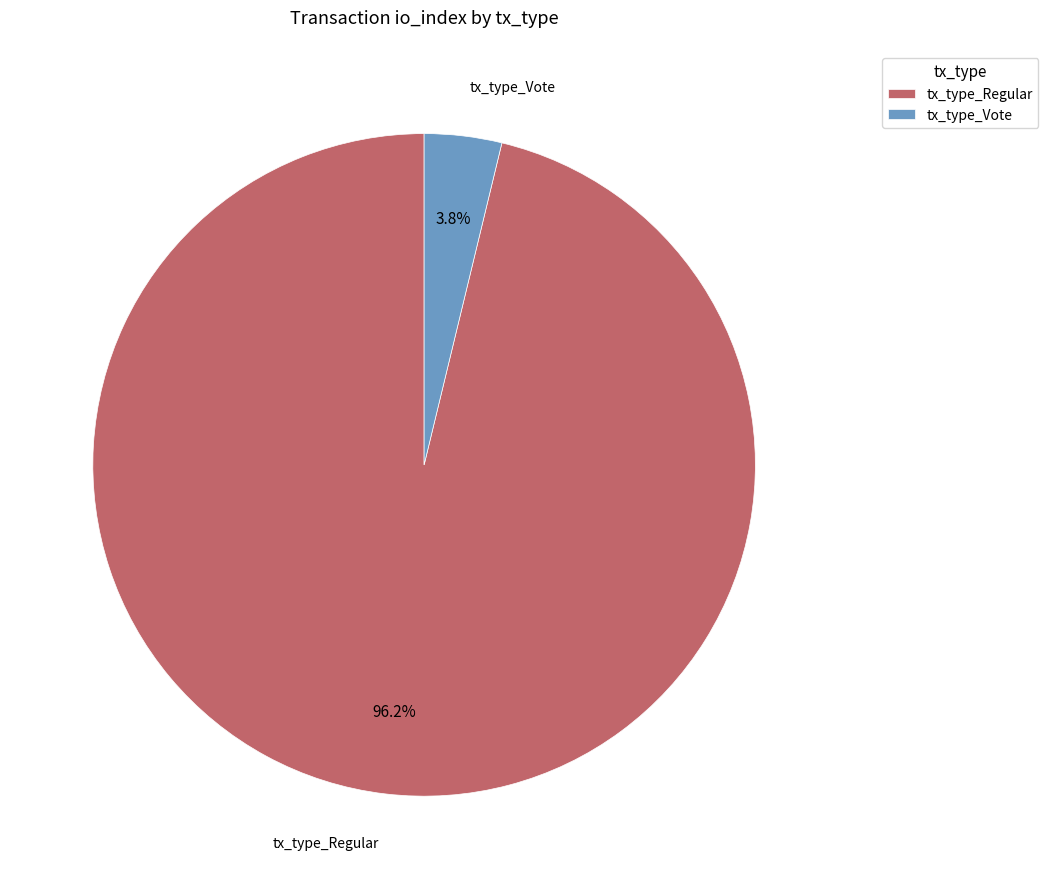

To the nearest percent, what portion does tx_type_Vote represent?

4%